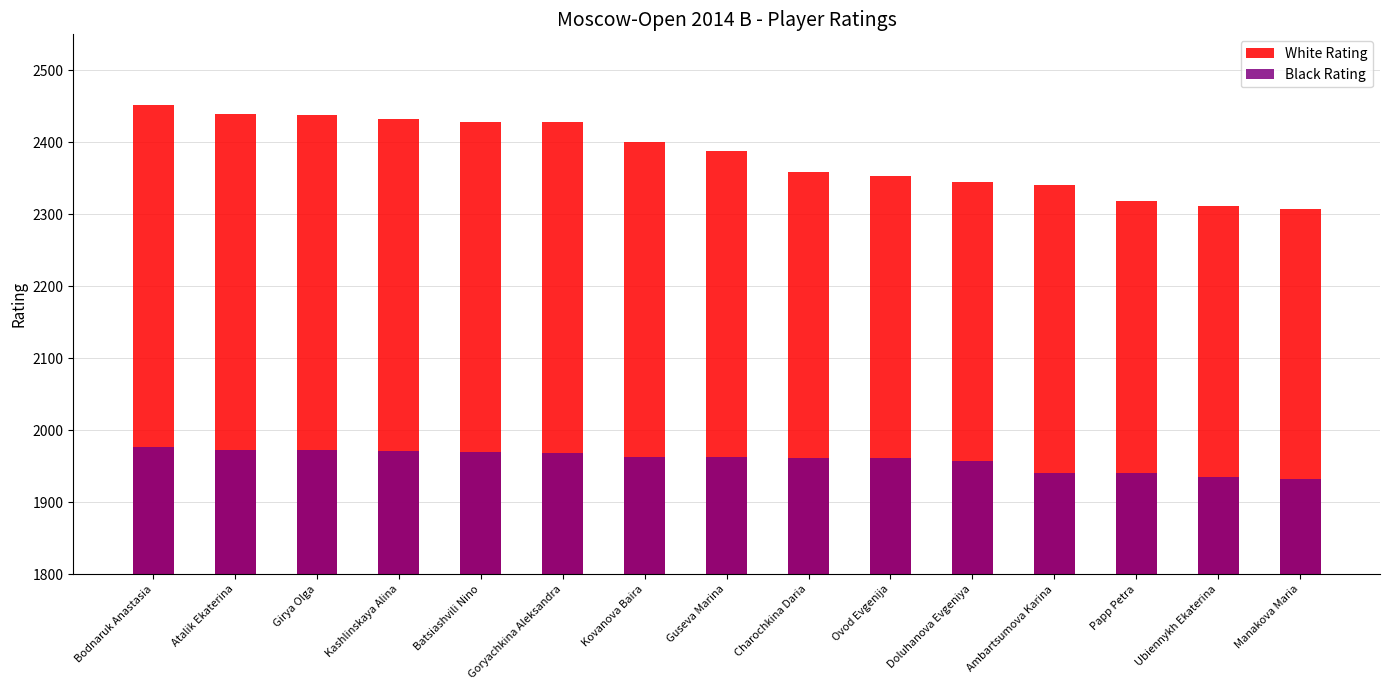

Which series has the widest spread of values?

White Rating